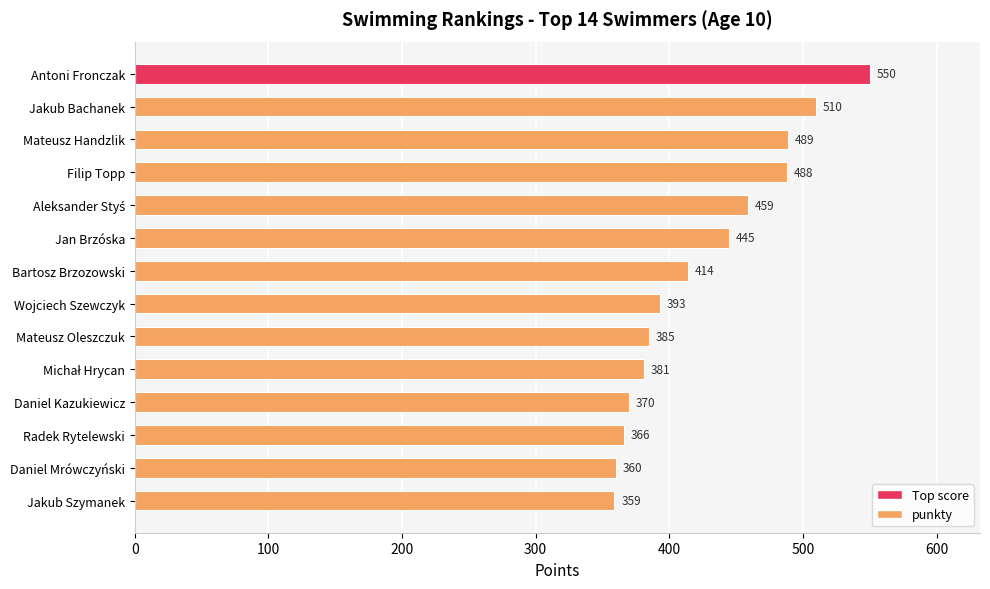

True or false: the data shows 132 at Jakub Szymanek.

False